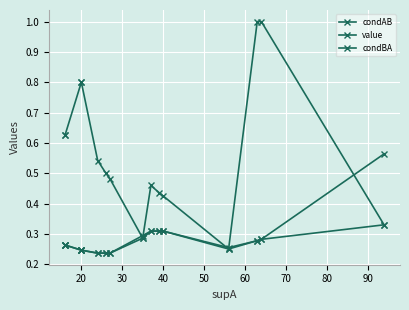

True or false: condBA and value cross at least once.

False